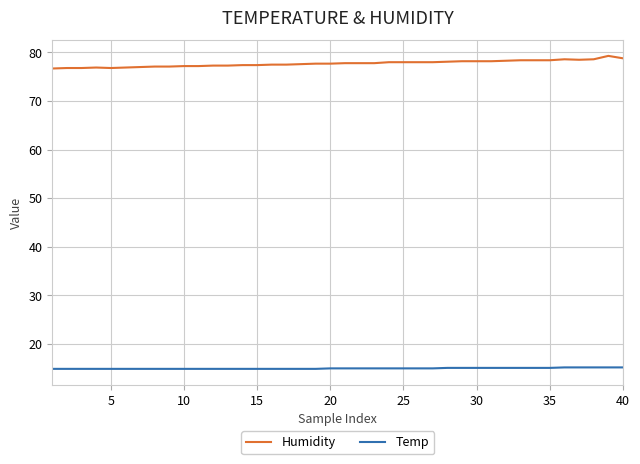

True or false: Humidity and Temp intersect in this chart.

False